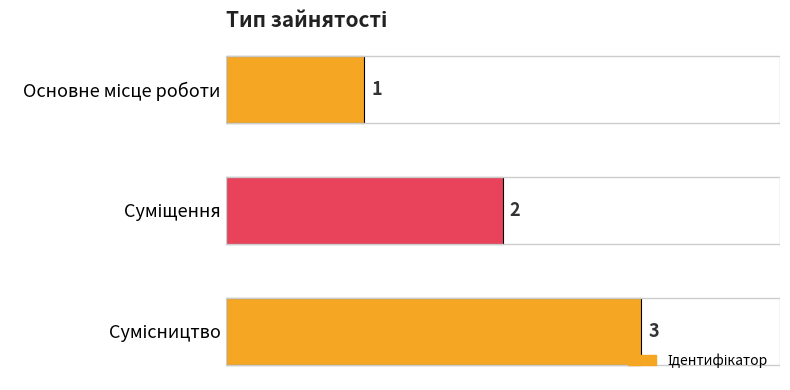

How many values are between 1 and 3?

3